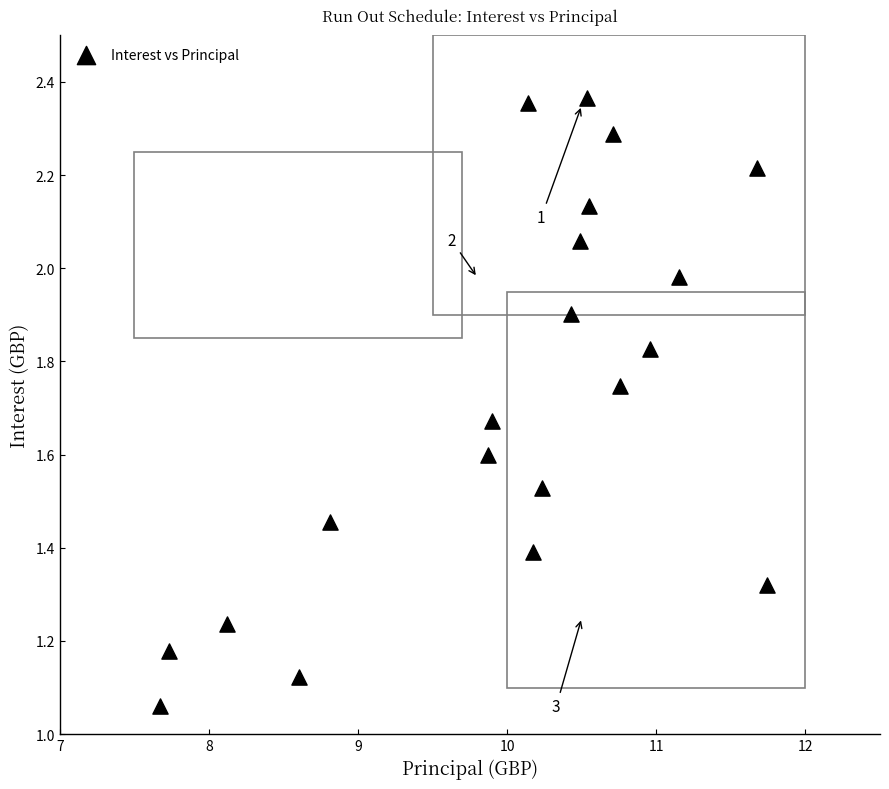

What is the range of X values (max minus min)?

4.1